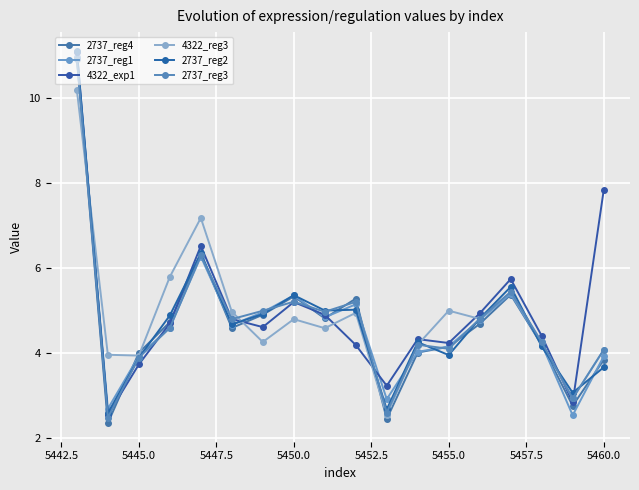

What is the smallest value displayed?

2.4